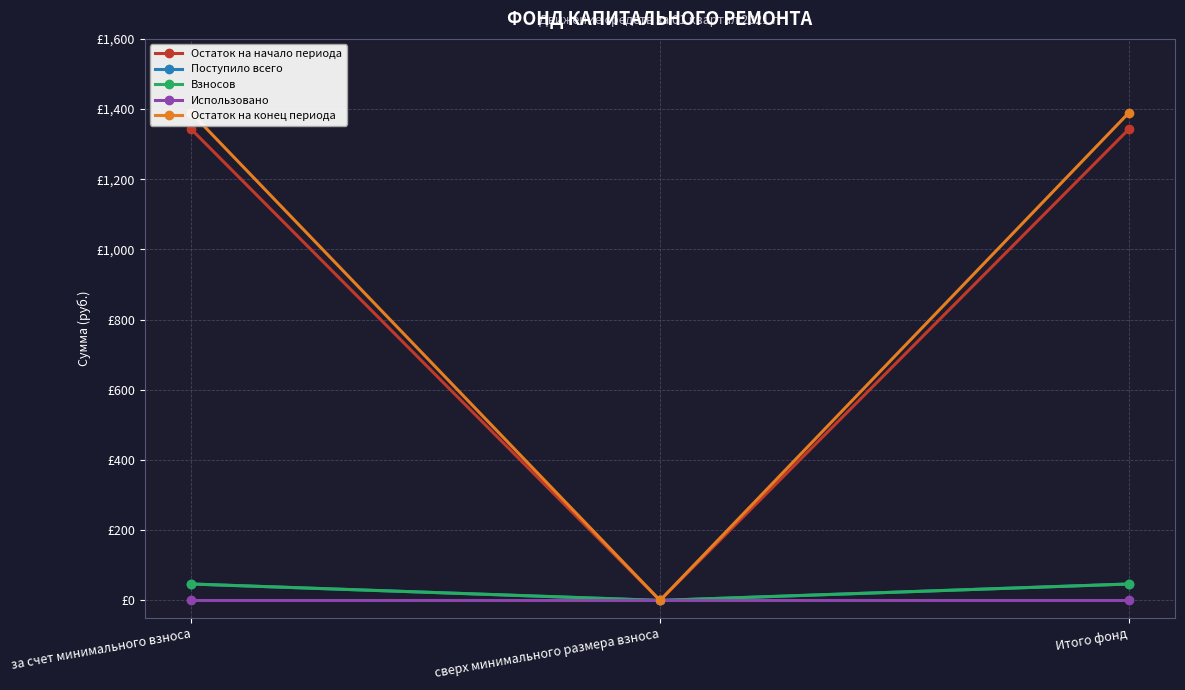

Reading left to right, transcribe all the data shown in this chart.

Остаток на начало периода: 1341.9	0.0	1341.9
Поступило всего: 46.8	0.0	46.8
Взносов: 46.8	0.0	46.8
Использовано: 0.0	0.0	0.0
Остаток на конец периода: 1388.7	0.0	1388.7